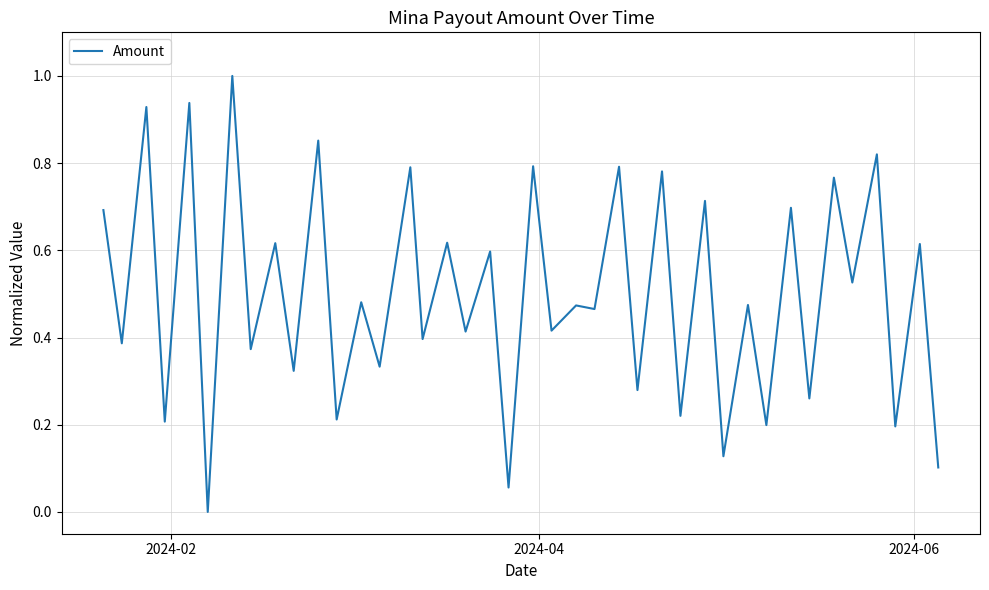

What is the maximum value shown in the chart?

1.0